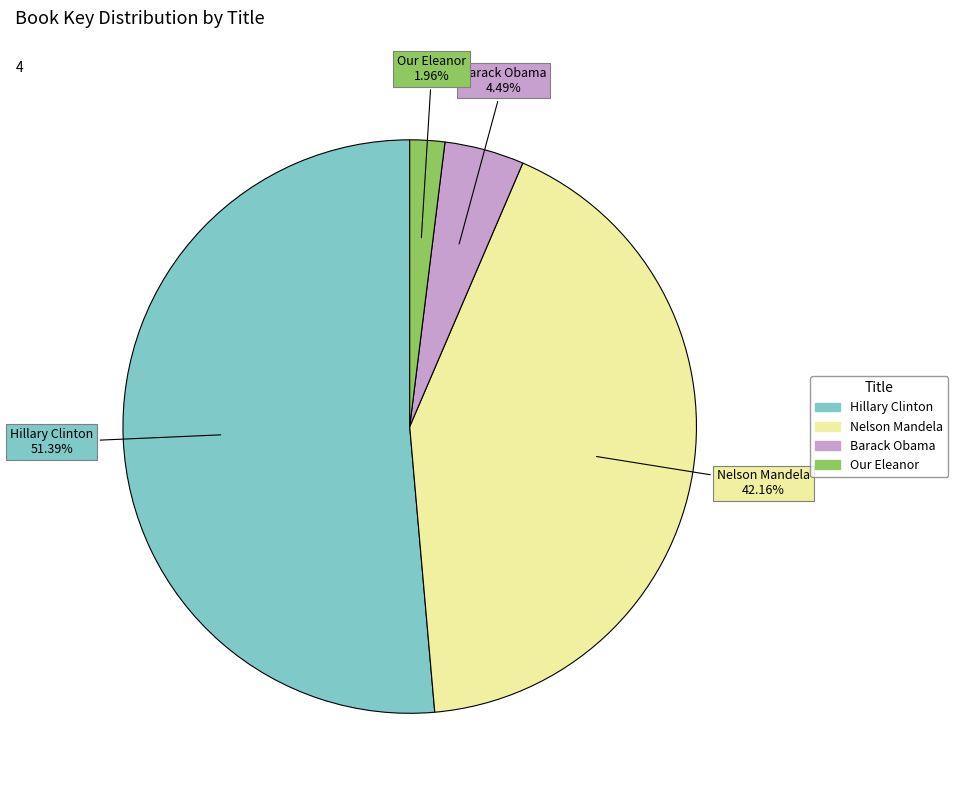

Is Hillary Clinton the majority of the pie?

Yes